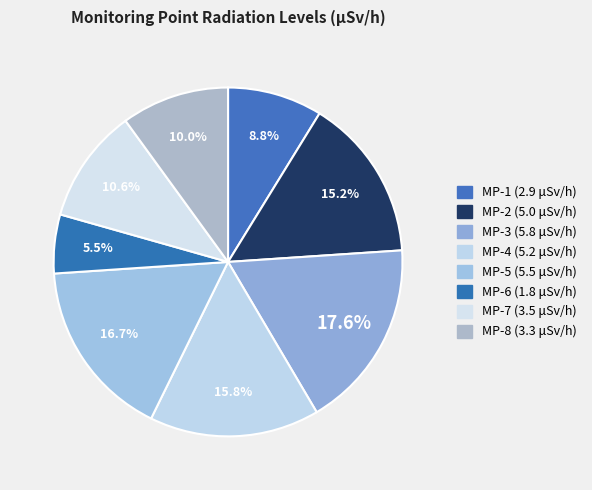

Count the number of slices in the pie.

8